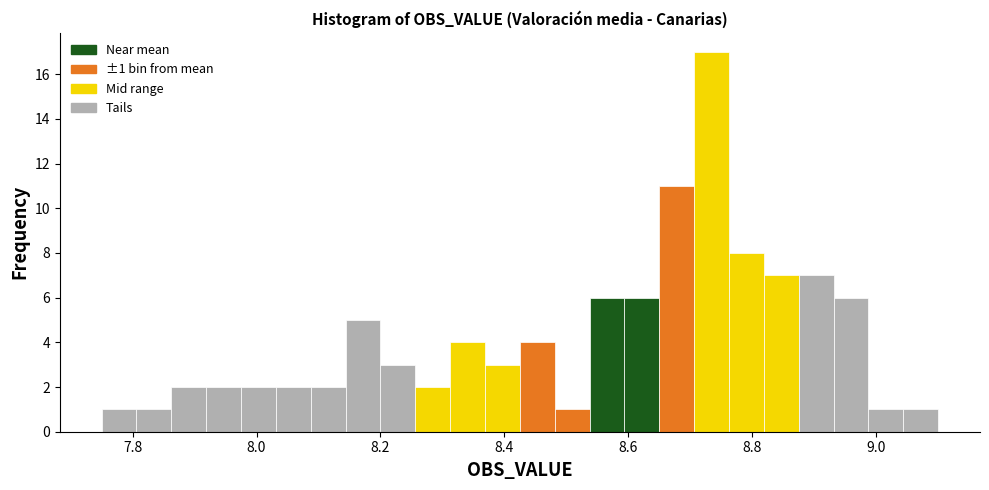

Around what value on the x-axis is the tallest bar? Give the approximate position of its centre, as read against the axis.

8.74